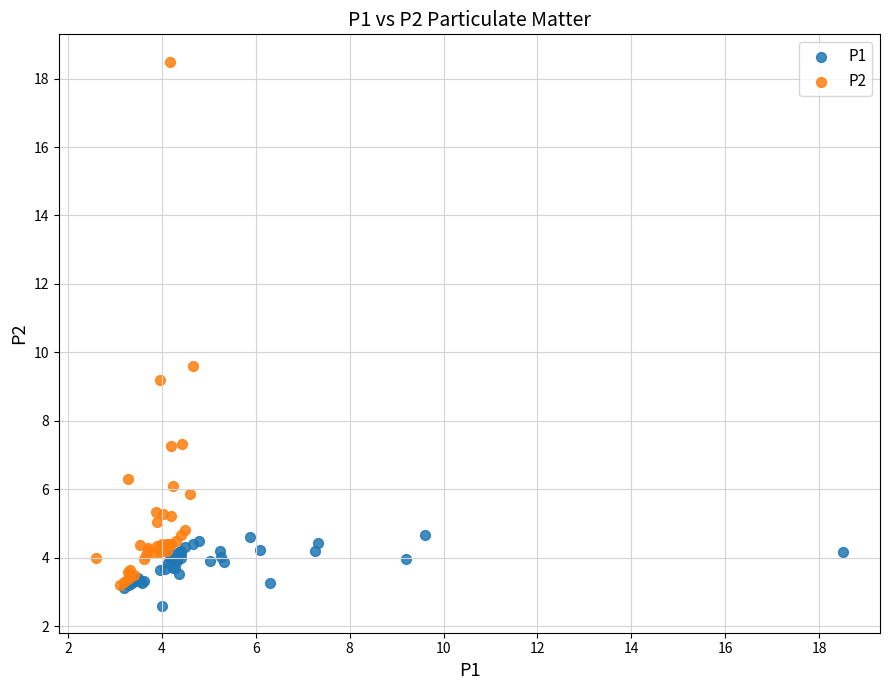

Which series contains the highest Y value?

P2